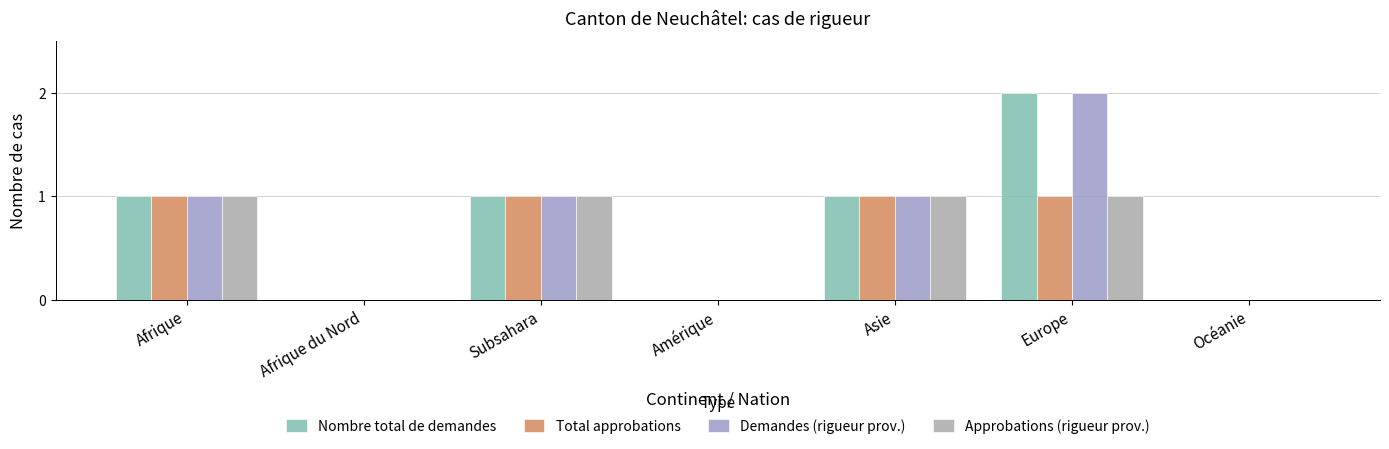

Reading left to right, list all the values displayed in this chart.

Nombre total de demandes: 1	0	1	0	1	2	0
Total approbations: 1	0	1	0	1	1	0
Demandes (rigueur prov.): 1	0	1	0	1	2	0
Approbations (rigueur prov.): 1	0	1	0	1	1	0